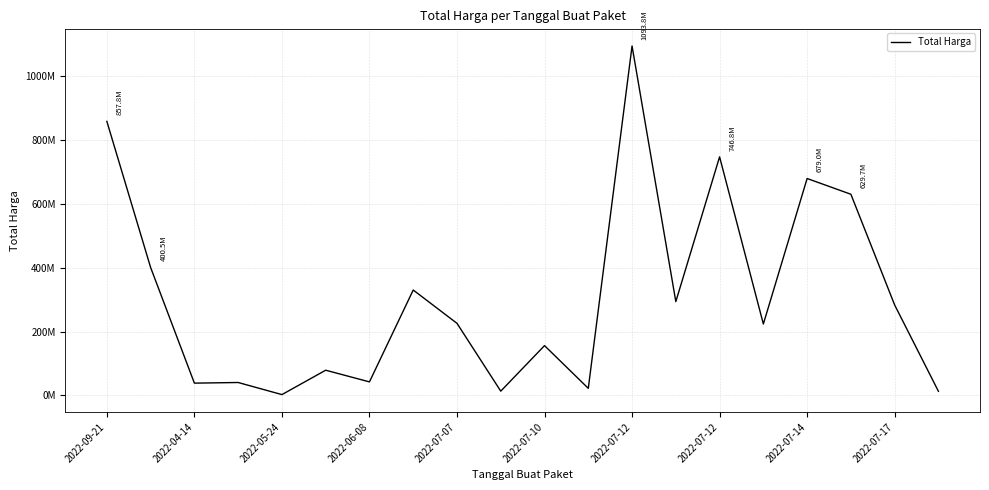

Does the chart have visible grid lines?

Yes